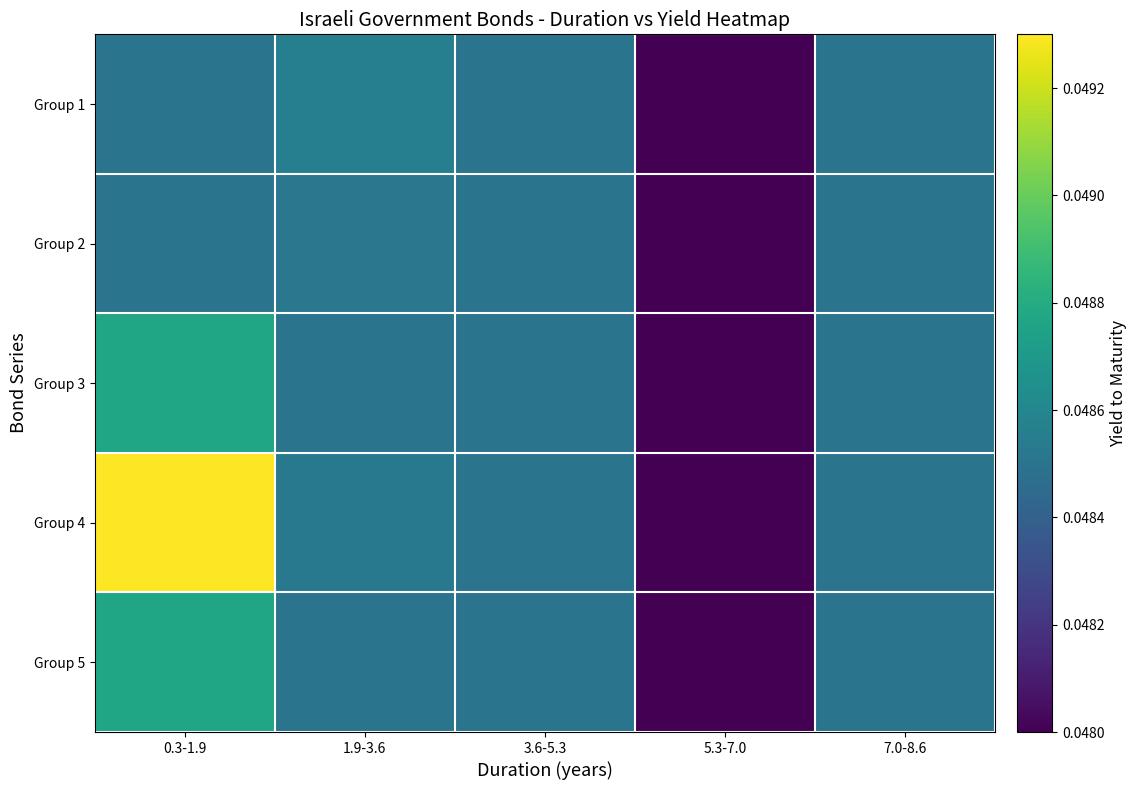

Reading left to right, what are all the values shown in this chart?

Group 1: 0.3-1.9=0.0	1.9-3.6=0.0	3.6-5.3=0.0	5.3-7.0=0.0	7.0-8.6=0.0
Group 2: 0.3-1.9=0.0	1.9-3.6=0.0	3.6-5.3=0.0	5.3-7.0=0.0	7.0-8.6=0.0
Group 3: 0.3-1.9=0.0	1.9-3.6=0.0	3.6-5.3=0.0	5.3-7.0=0.0	7.0-8.6=0.0
Group 4: 0.3-1.9=0.0	1.9-3.6=0.0	3.6-5.3=0.0	5.3-7.0=0.0	7.0-8.6=0.0
Group 5: 0.3-1.9=0.0	1.9-3.6=0.0	3.6-5.3=0.0	5.3-7.0=0.0	7.0-8.6=0.0